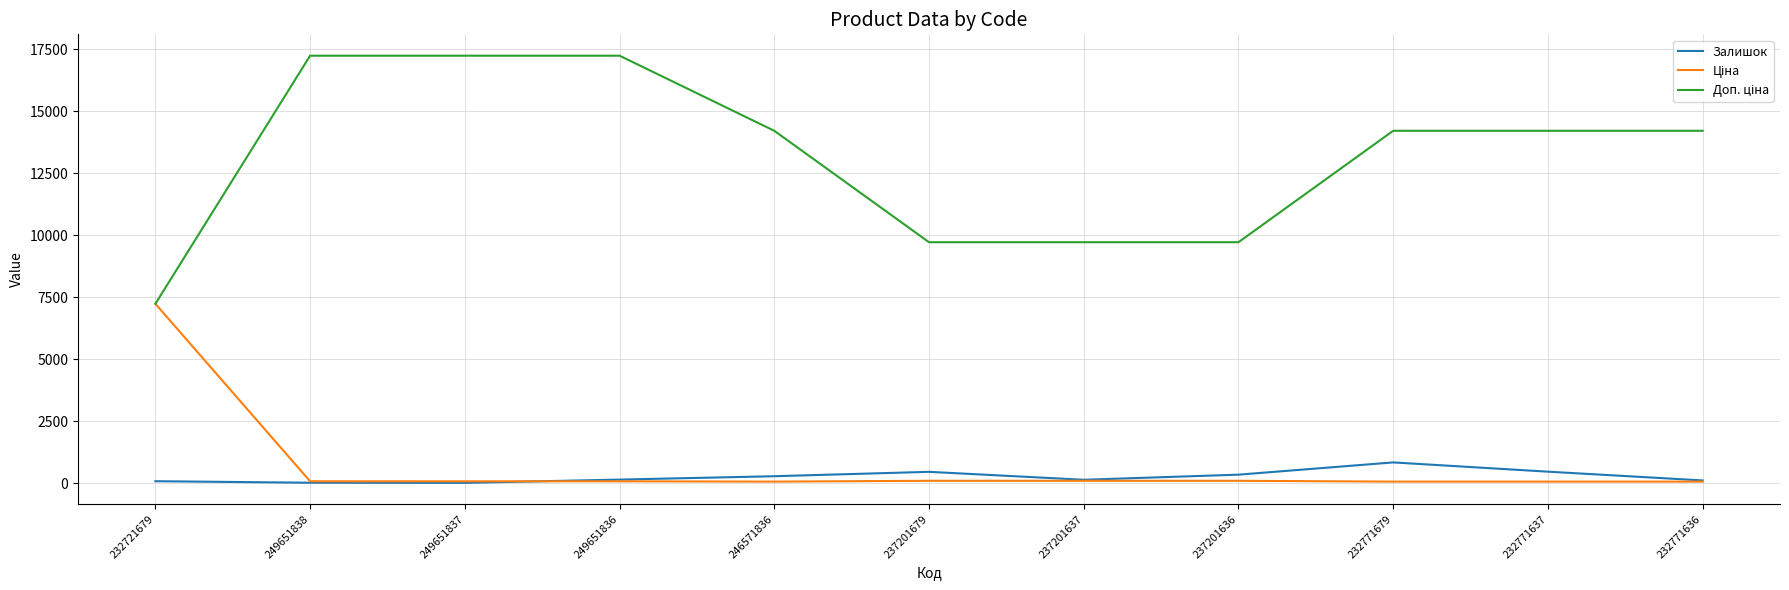

The Залишок series shows 281.0 at 246571836. True or false?

True